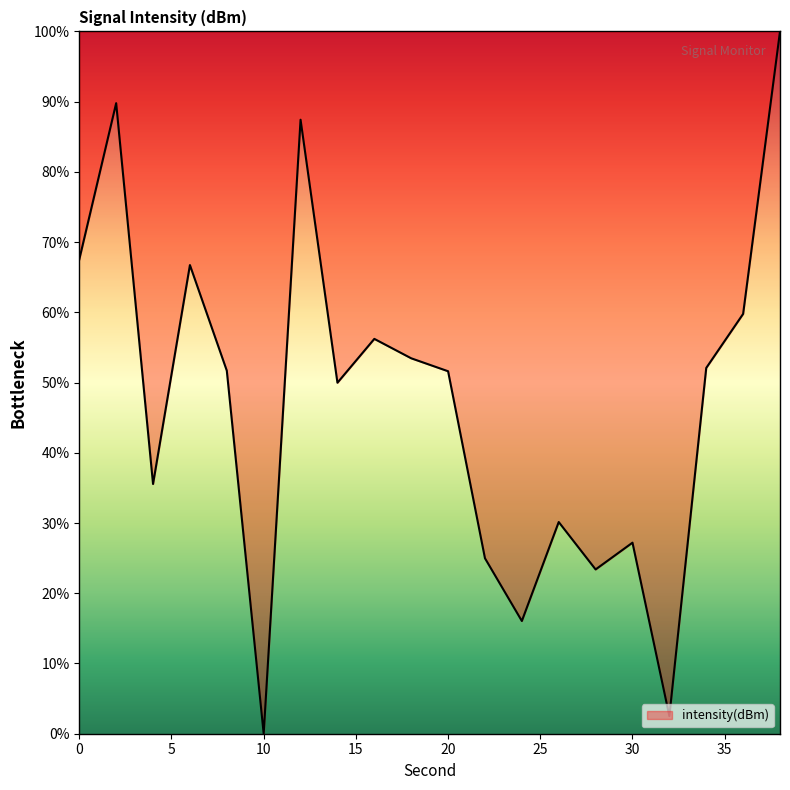

What is the difference between the maximum and minimum values?

100.0